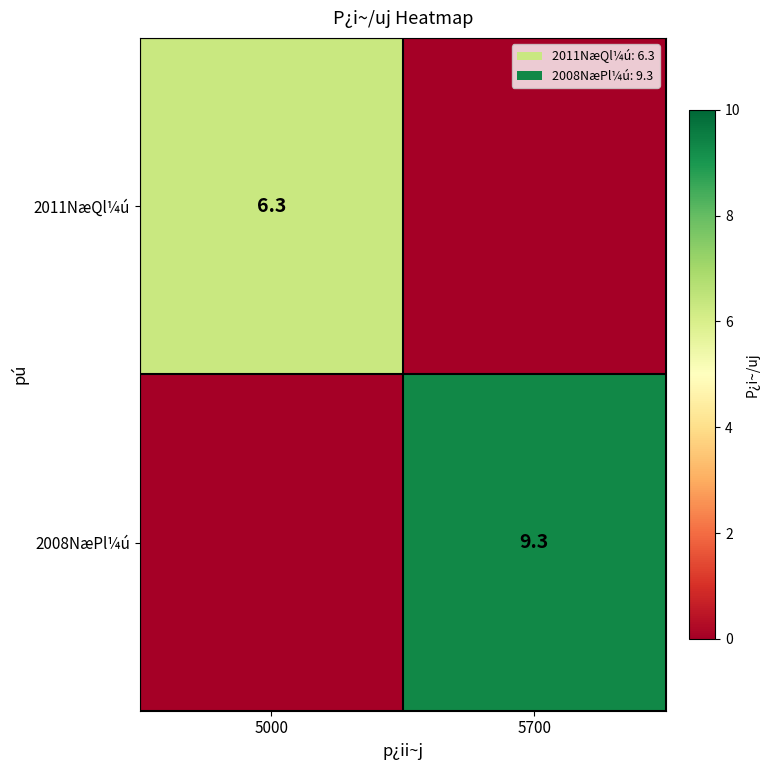

The value of 2011NæQl¼ú at 5000 is 10.8. True or false?

False